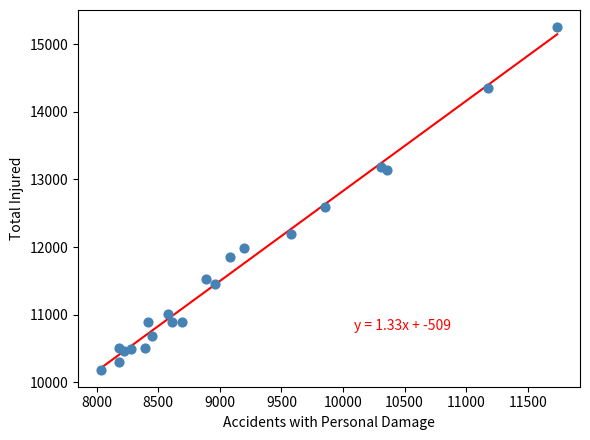

What Y value in the scatter plot is closest to 12720?

12591